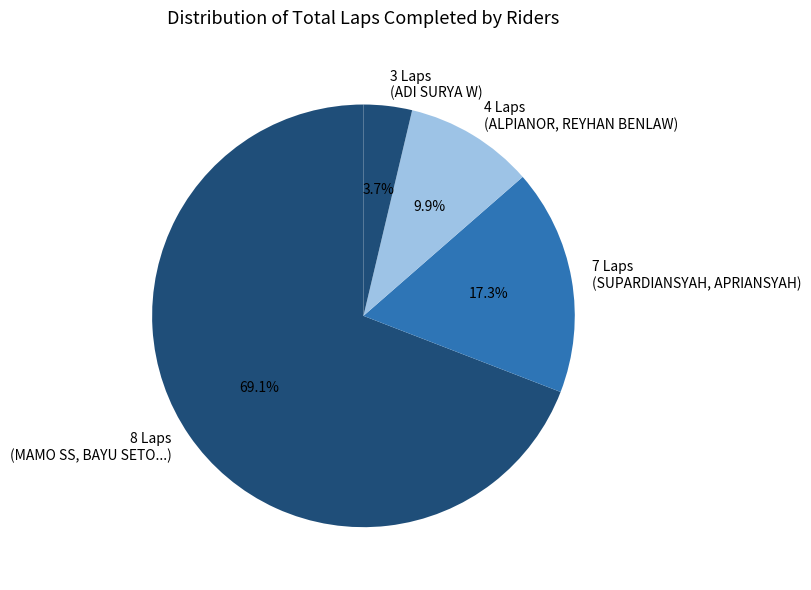

How many slices are in this pie chart?

4